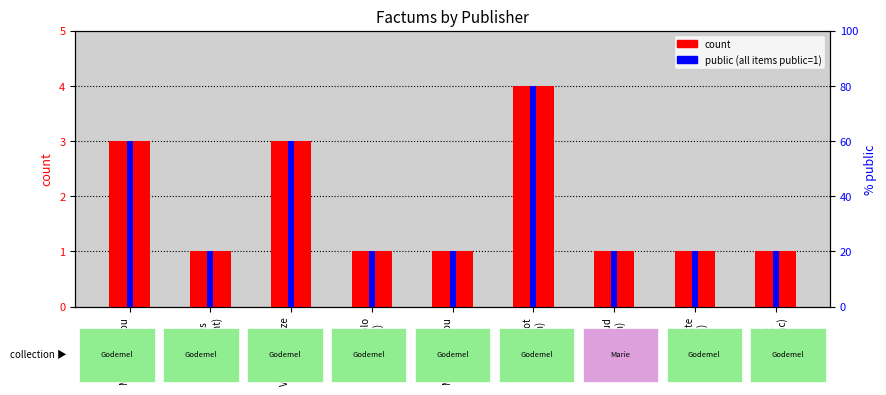

At how many categories does at least one series exceed 3?

1